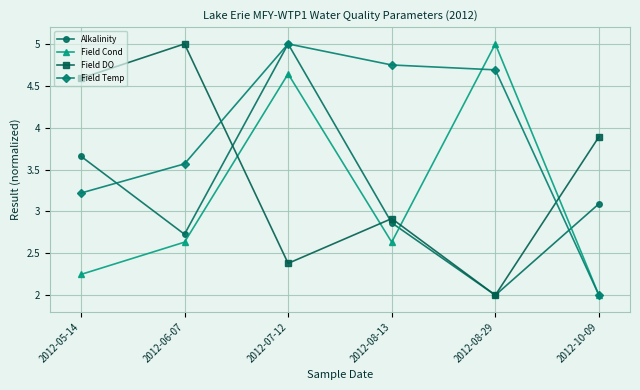

Between 2012-05-14 and 2012-10-09, which series saw the biggest shift?

Field Temp